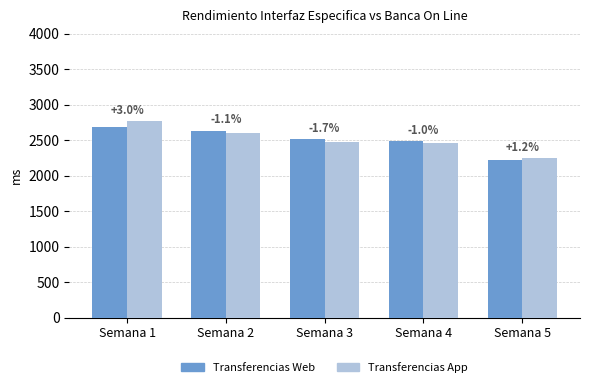

The value of Transferencias Web at Semana 2 is 1533. True or false?

False